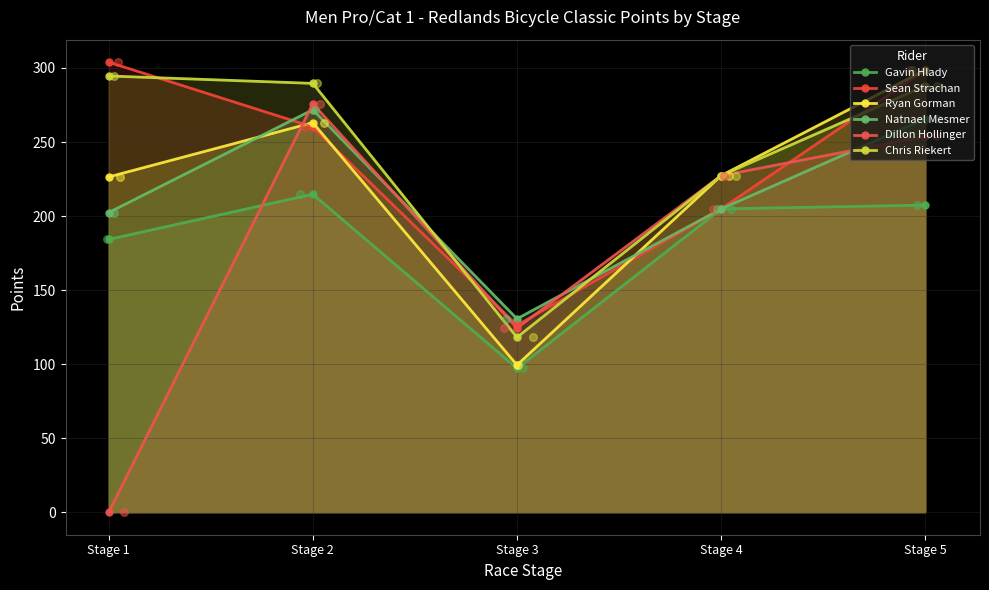

Which series has the largest Y range (max minus min)?

Dillon Hollinger